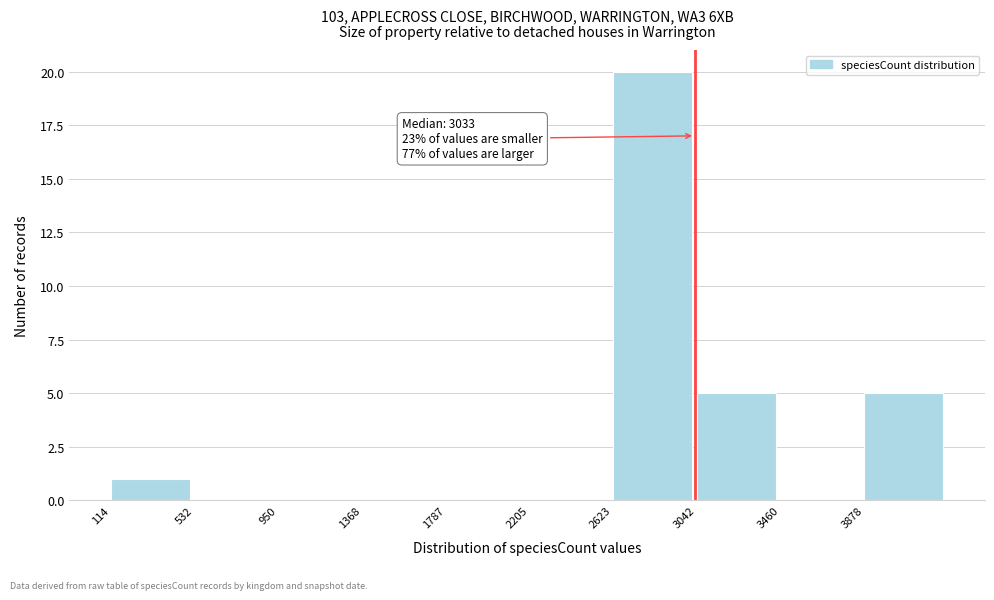

Which range on the x-axis has the tallest bar?

2600 to 3050